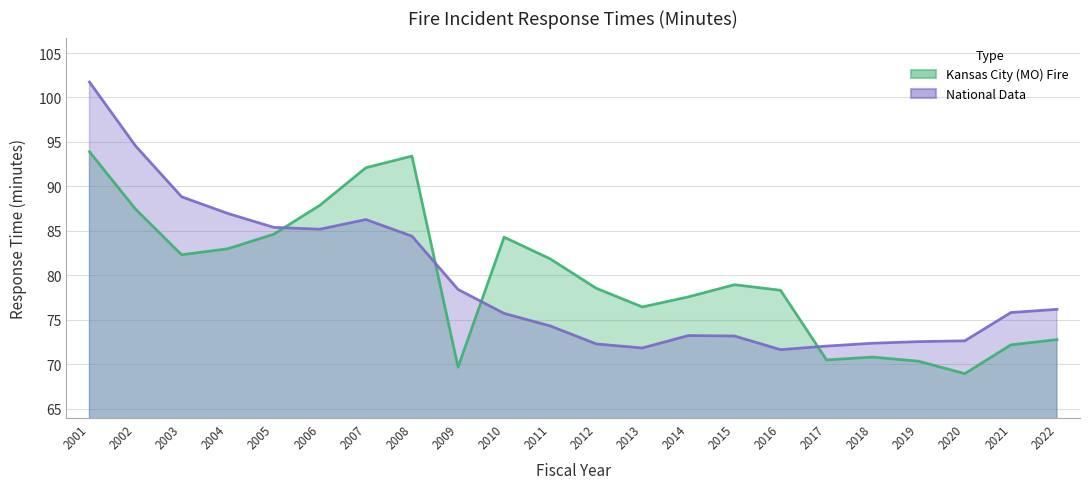

Reading left to right, transcribe all the data shown in this chart.

Kansas City (MO) Fire: 2001=93.9	2002=87.4	2003=82.3	2004=83.0	2005=84.6	2006=87.9	2007=92.1	2008=93.4	2009=69.7	2010=84.3	2011=81.8	2012=78.5	2013=76.4	2014=77.6	2015=78.9	2016=78.3	2017=70.5	2018=70.8	2019=70.3	2020=68.9	2021=72.2	2022=72.8
National Data: 2001=101.7	2002=94.6	2003=88.8	2004=87.0	2005=85.4	2006=85.2	2007=86.3	2008=84.4	2009=78.4	2010=75.7	2011=74.3	2012=72.3	2013=71.8	2014=73.2	2015=73.2	2016=71.6	2017=72.0	2018=72.4	2019=72.5	2020=72.6	2021=75.8	2022=76.2